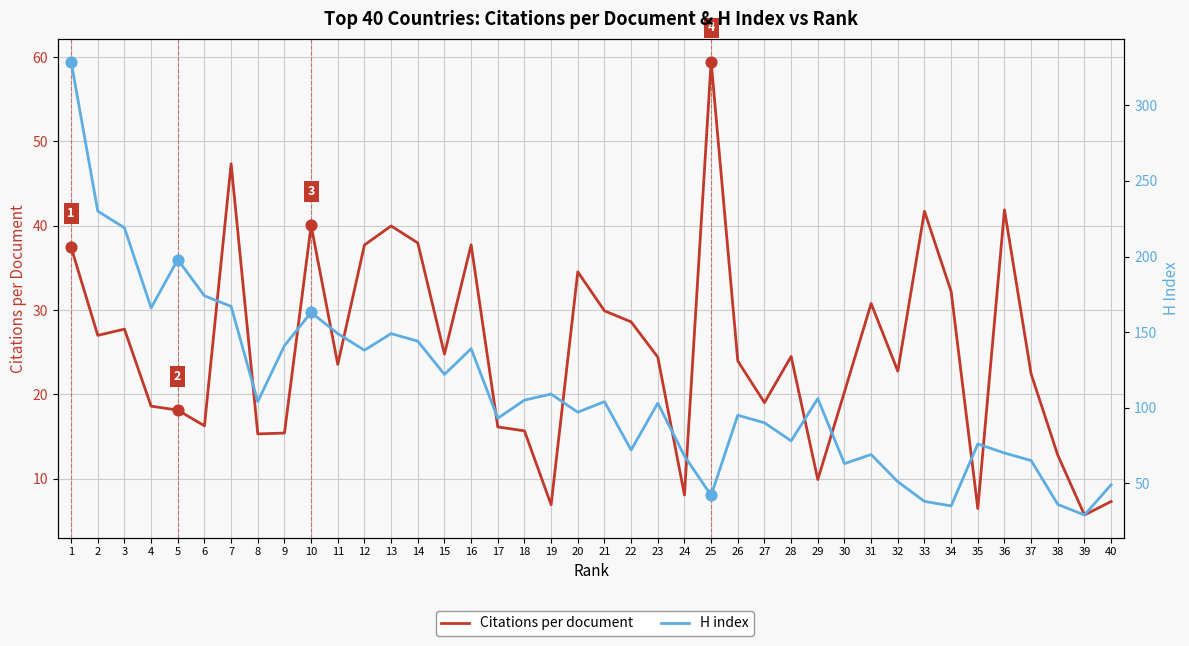

At which category is the sum across all series the highest?

1